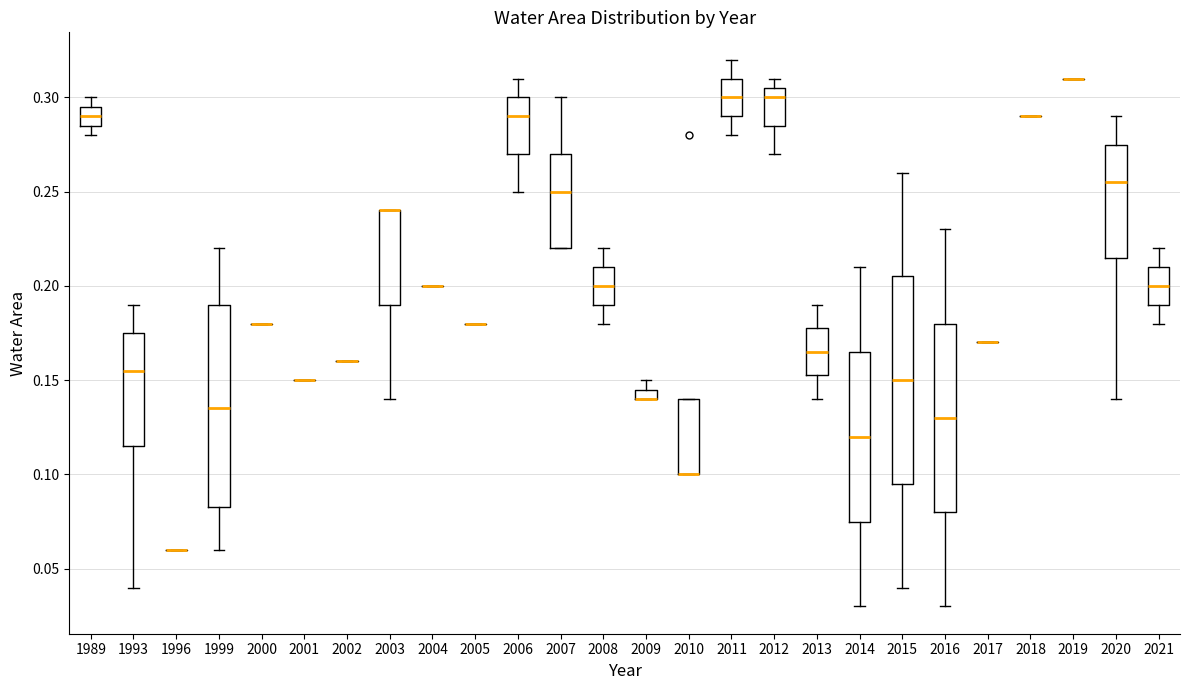

Where does the lower whisker of the box at x = 2021 end on the y-axis? The values are not printed on the chart, so give them approximately, as read against the axis.

0.180